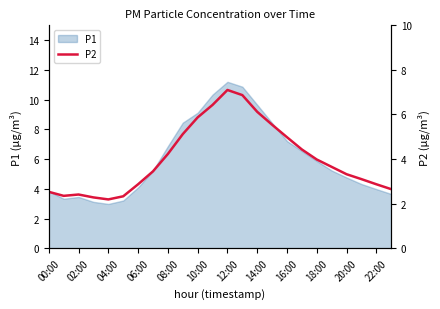

How many lines are shown in the chart?

1